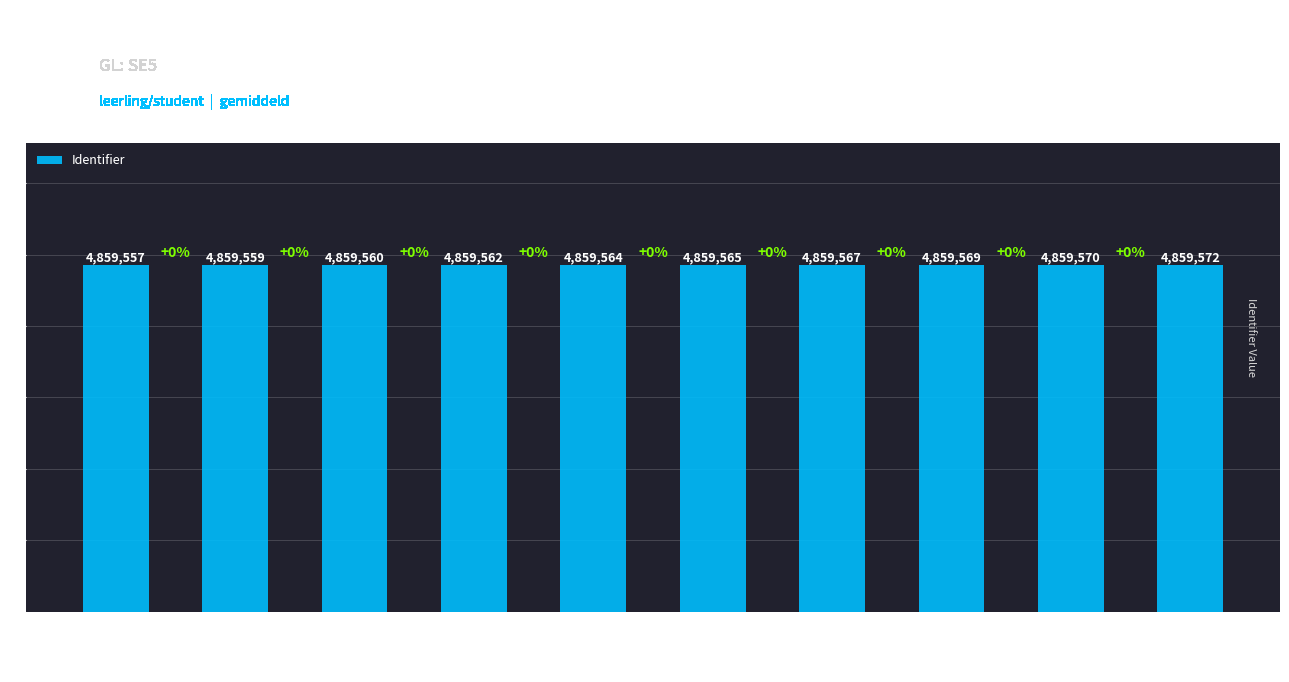

True or false: the data shows 4859564 at Onderdeel 2.

True